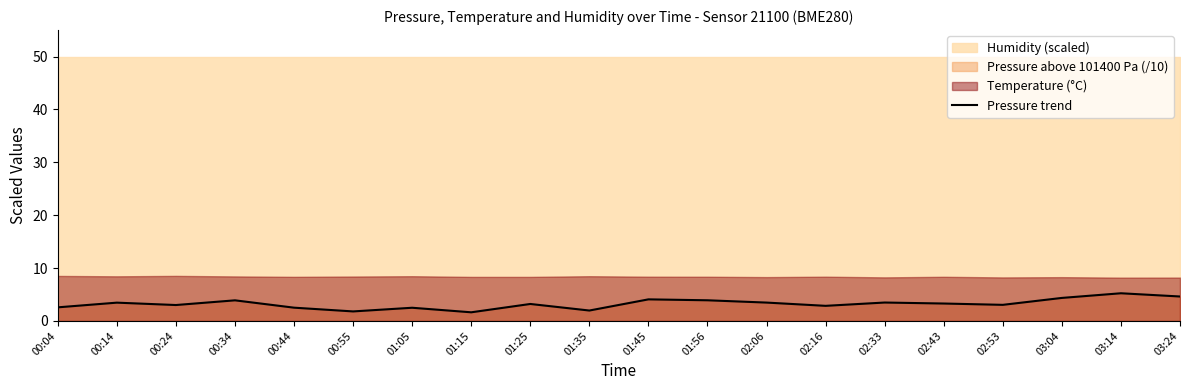

List the labels in order of value, smallest first.

01:15, 00:55, 01:35, 01:05, 00:44, 00:04, 02:16, 00:24, 02:53, 01:25, 02:43, 00:14, 02:06, 02:33, 00:34, 01:56, 01:45, 03:04, 03:24, 03:14